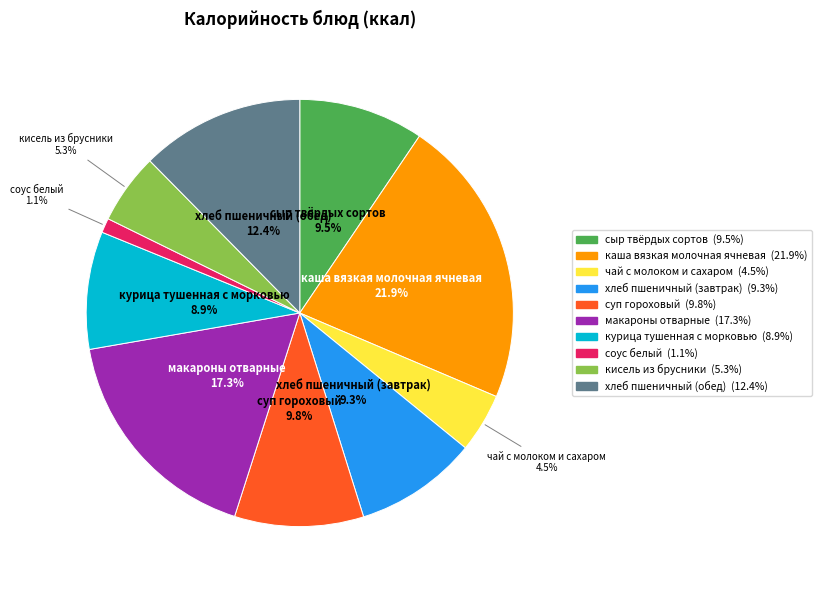

How many slices are in this pie chart?

10